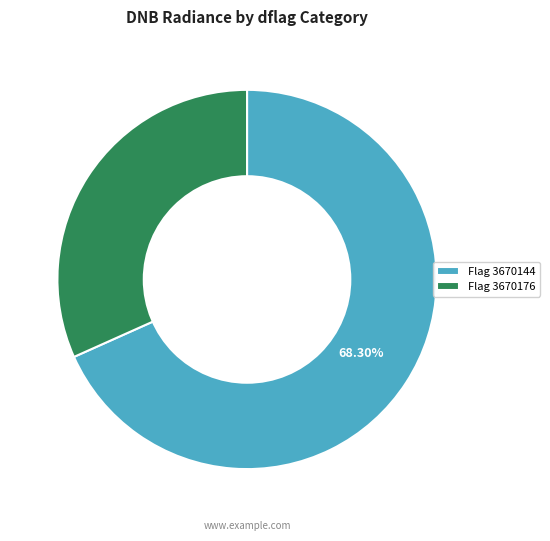

Is the sum of Flag 3670176 and Flag 3670144 greater than half?

Yes